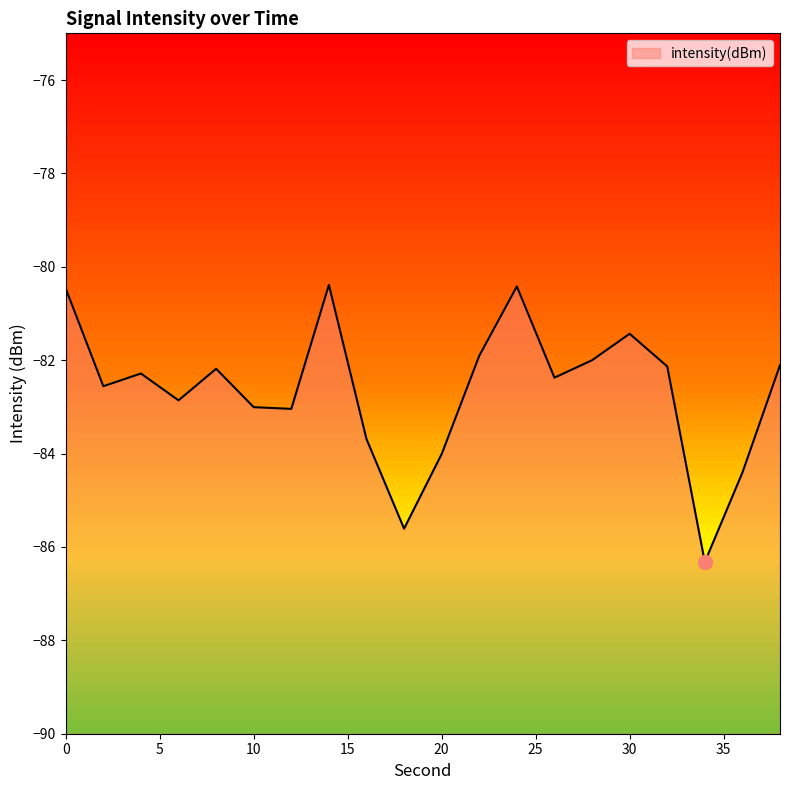

How many lines are shown in the chart?

1